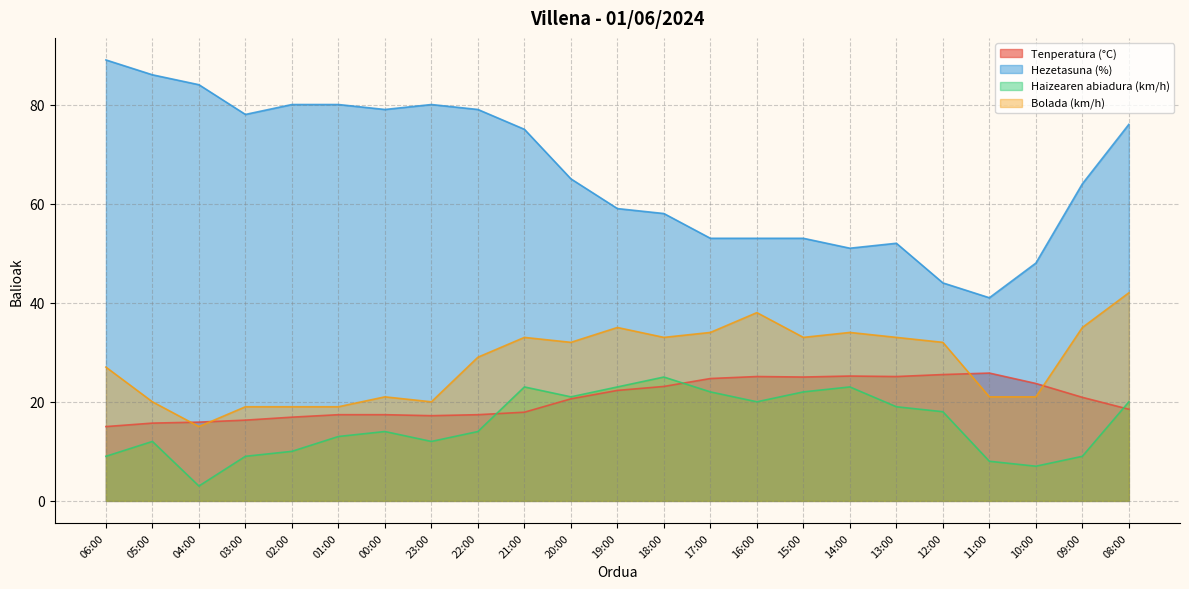

What is the difference between the second highest and minimum values in the Bolada (km/h) series?

23.0